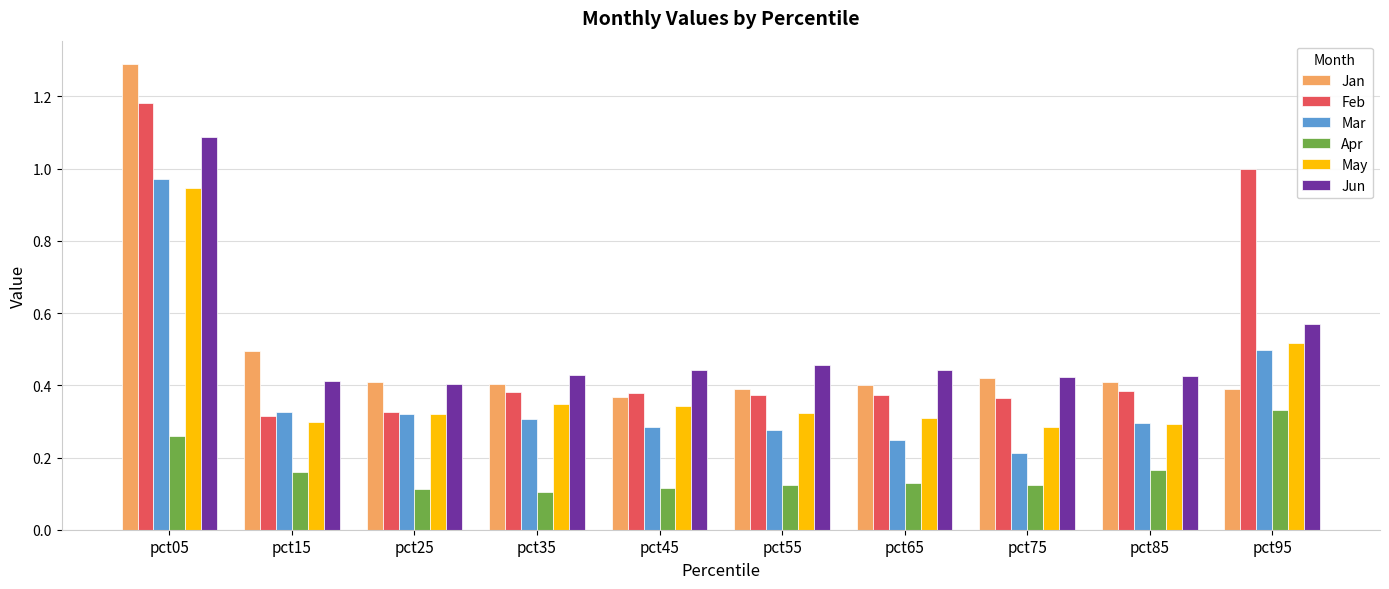

What is the difference between the highest and lowest values at pct95?

0.7